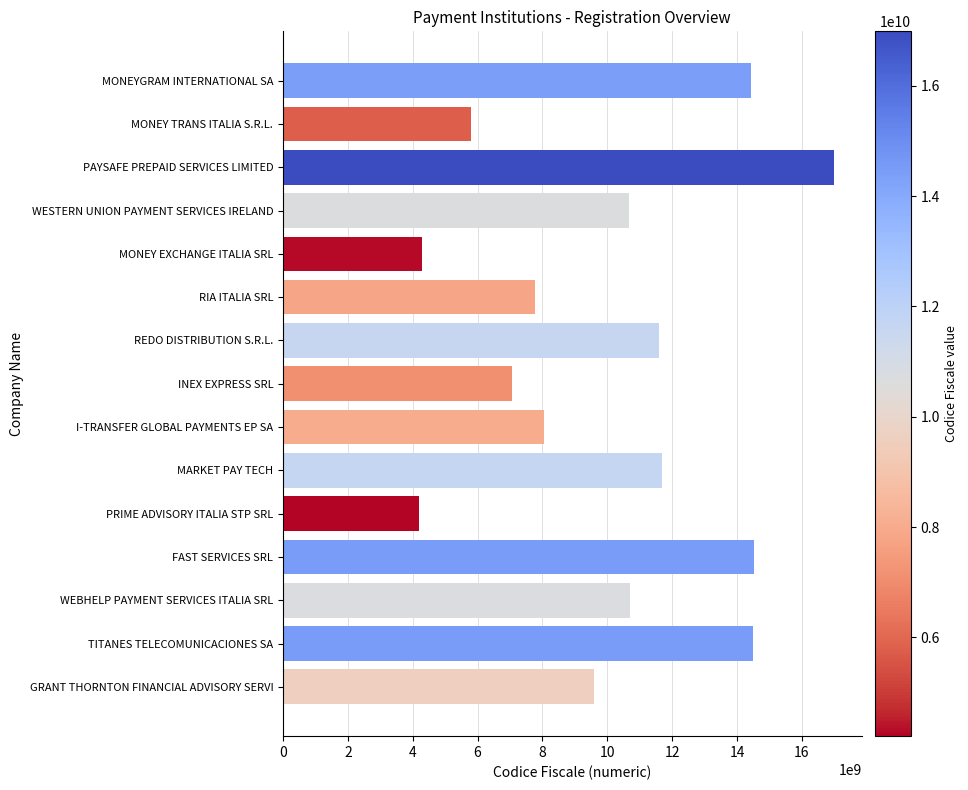

What is the average value?

10127207533